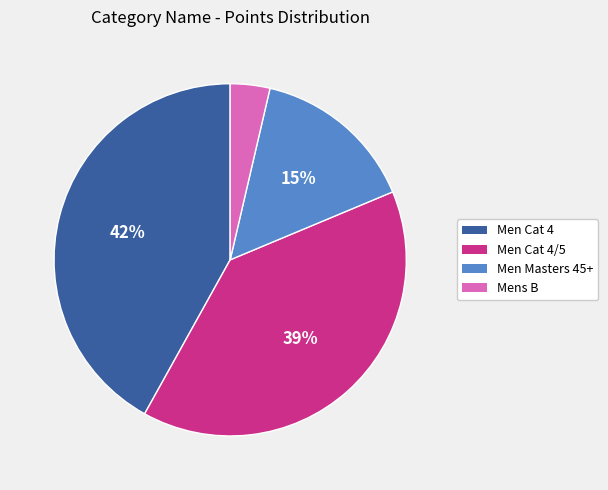

To the nearest percent, what is the average slice percentage?

25%